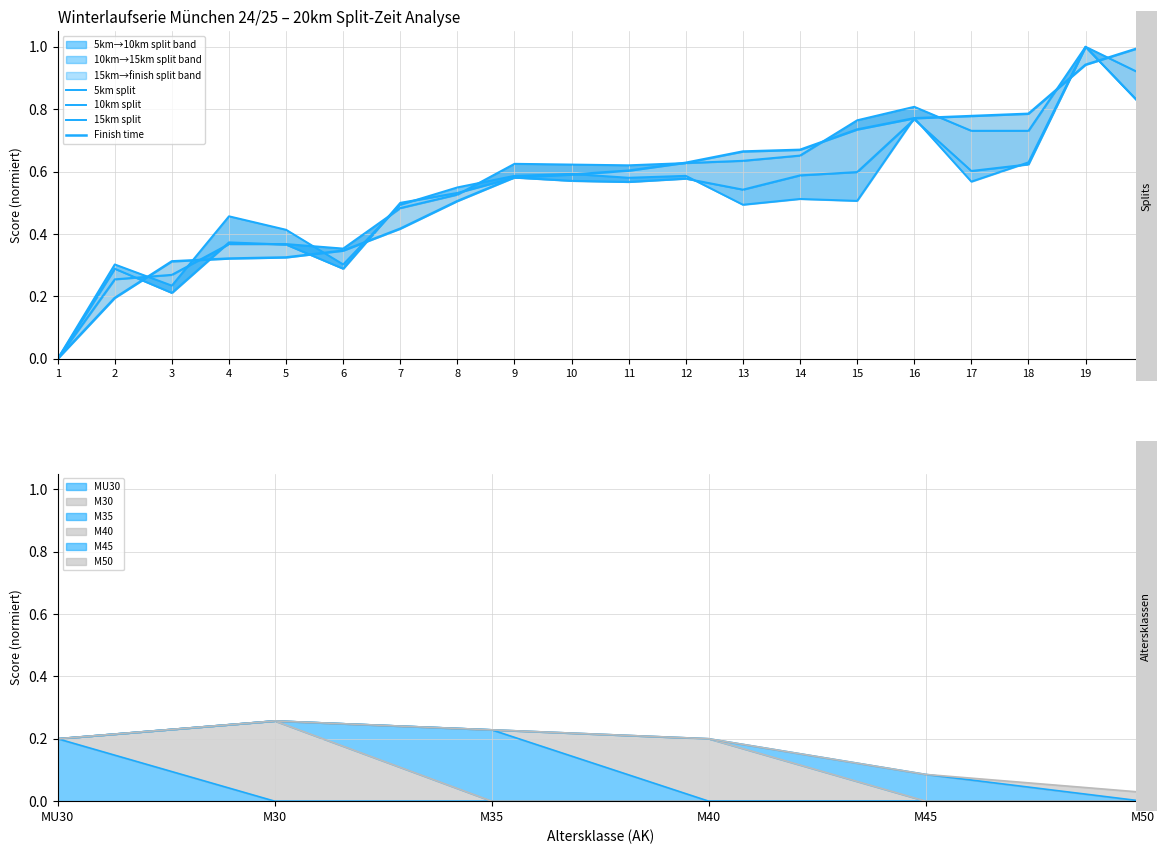

How many lines are shown in the chart?

4